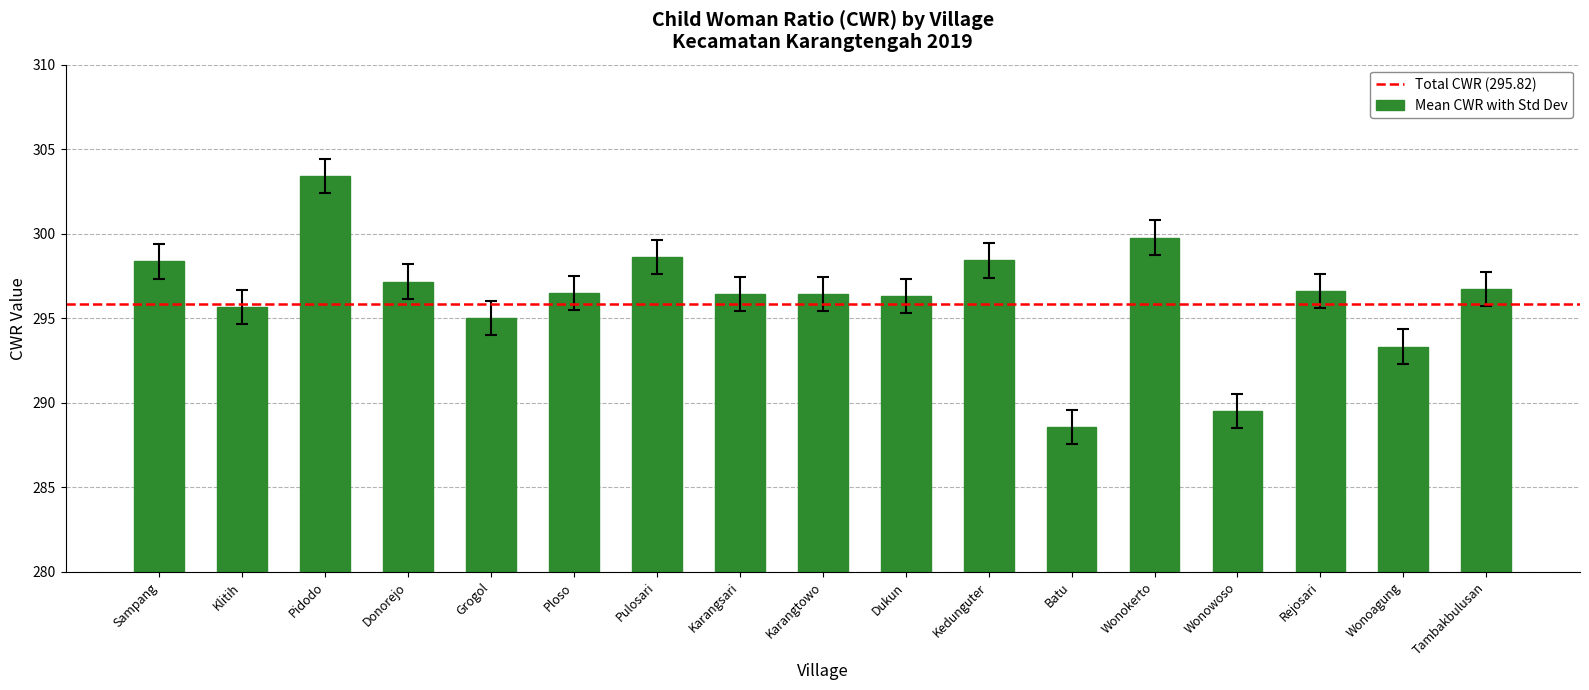

Which has a higher value, Wonowoso or Karangtowo?

Karangtowo